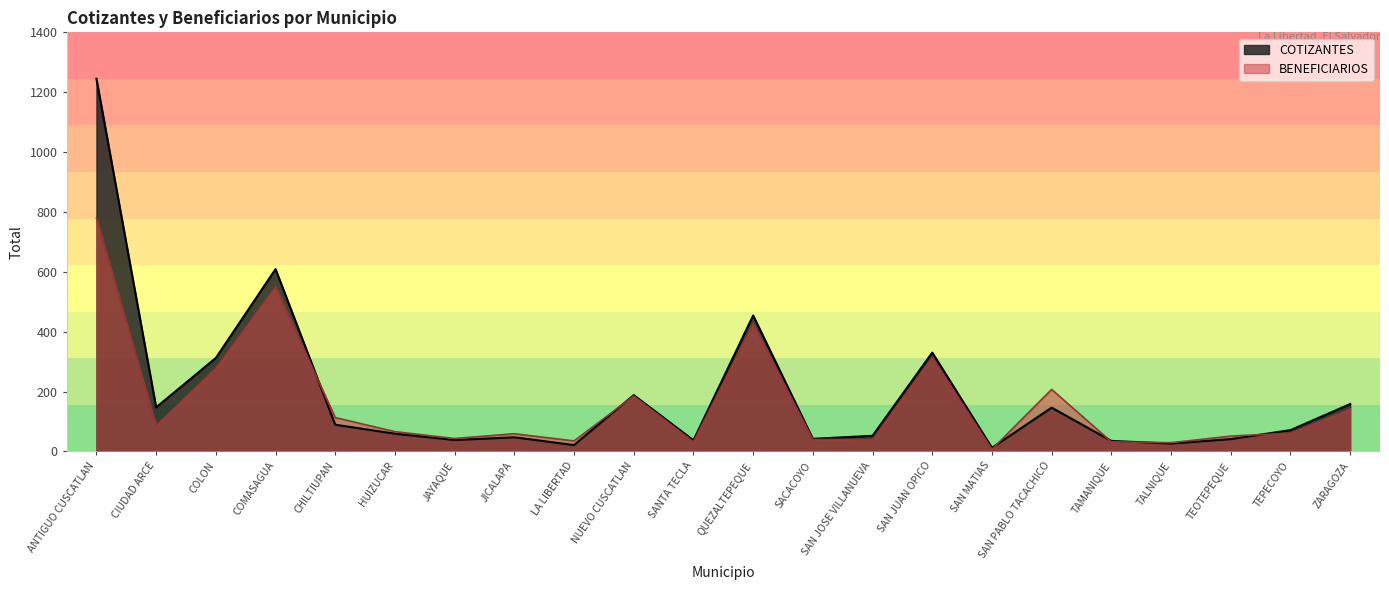

What is the value of the COTIZANTES point at the 22nd from the left?

158